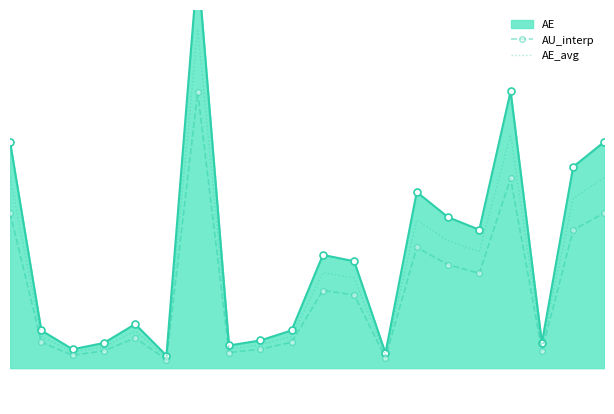

At which category does the chart reach its minimum across all series?

5